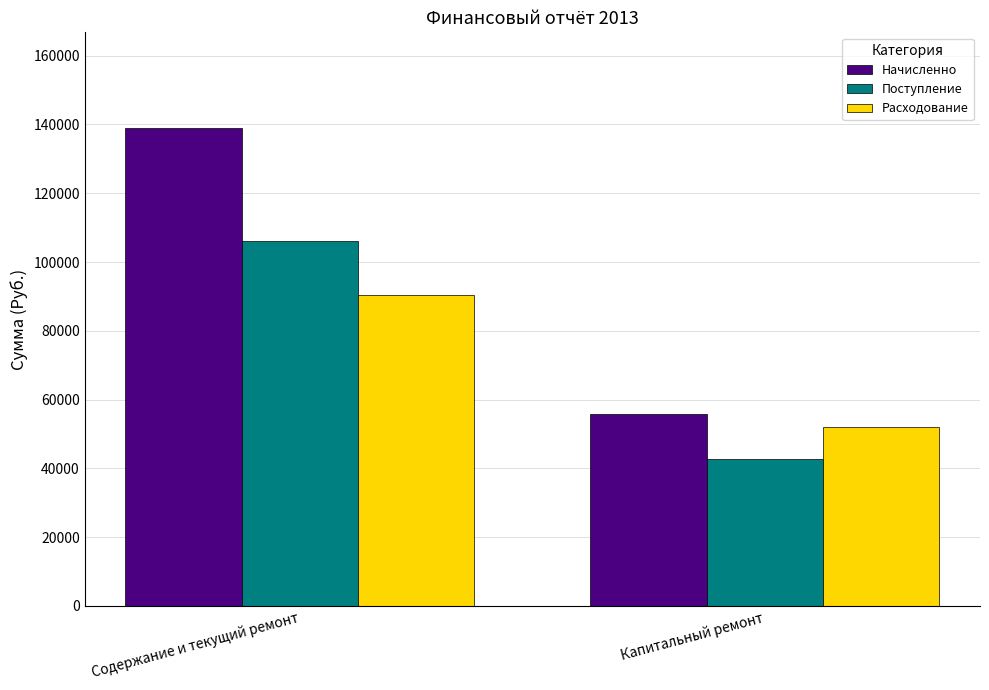

Count the number of categories in the chart.

2